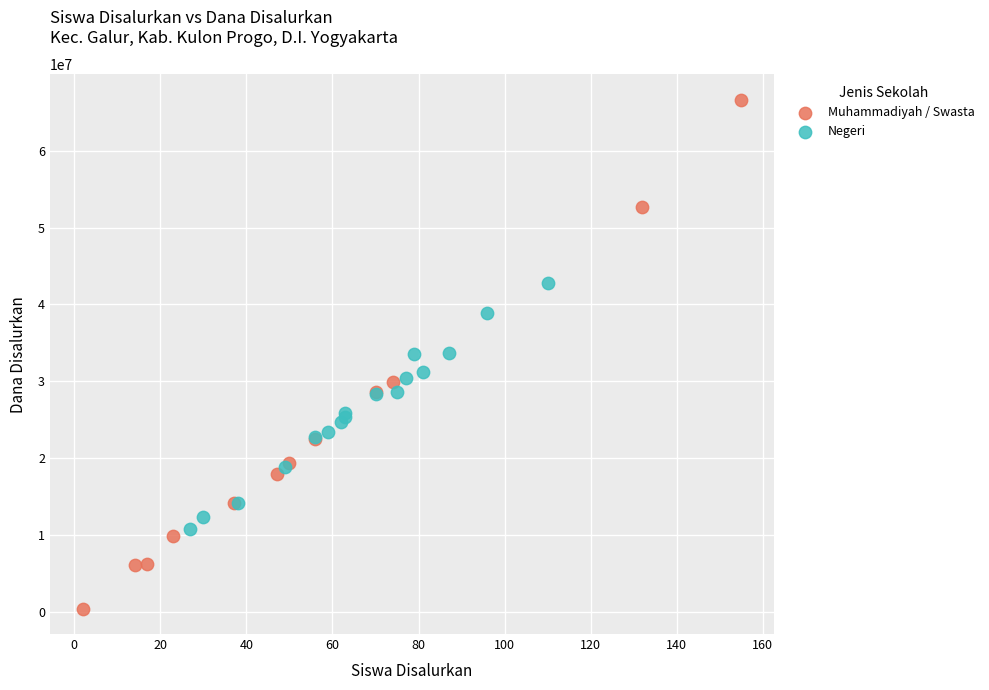

What are all the series names shown in the legend?

Muhammadiyah / Swasta, Negeri